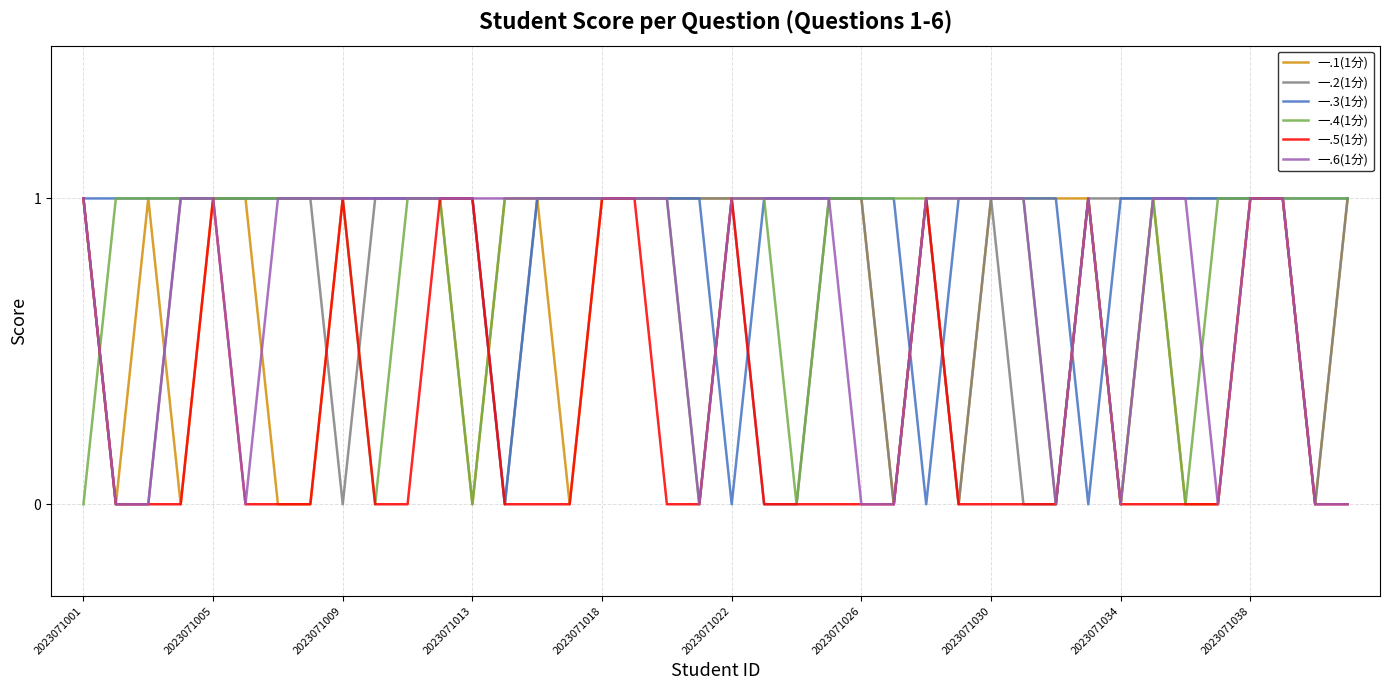

What are all the series names shown in the legend?

一.1(1分), 一.2(1分), 一.3(1分), 一.4(1分), 一.5(1分), 一.6(1分)